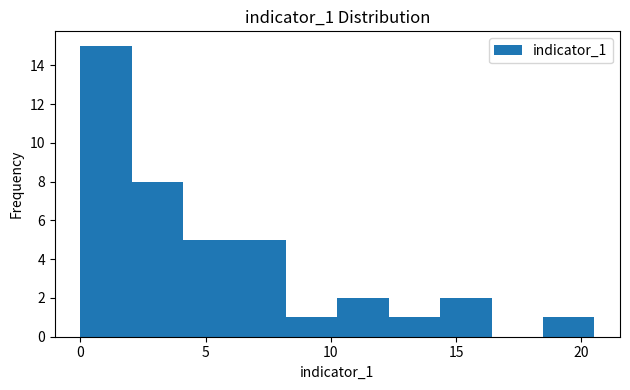

How tall is the bar that spans 18.5 to 20.5 on the x-axis? Neither the bar edges nor the heights are printed on the chart, so give them approximately, as read against the axes.

1